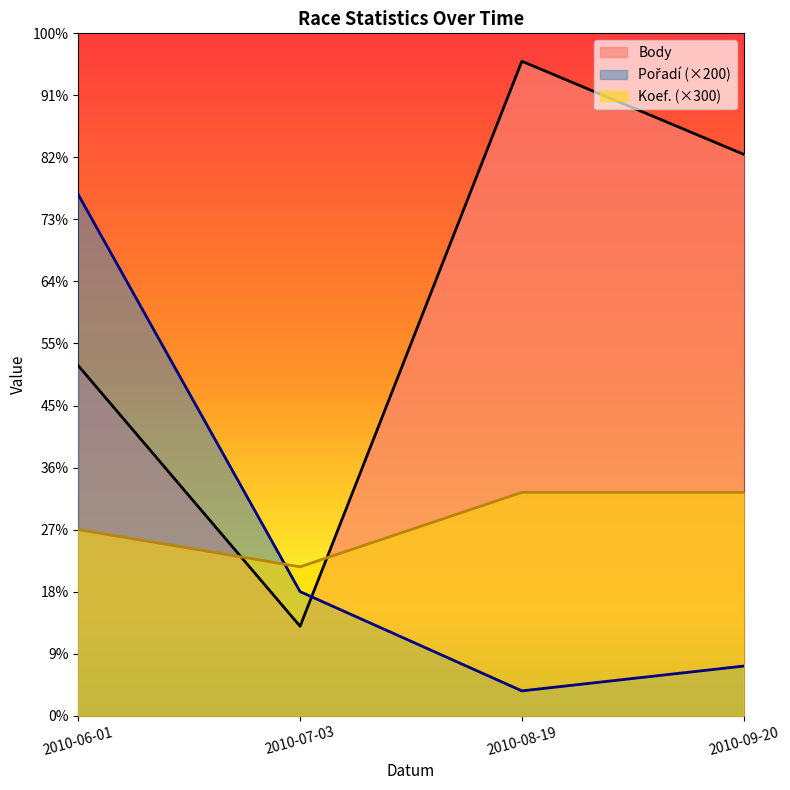

Is the value of Koef. at 2010-07-03 greater than the value of Body at 2010-09-20?

No